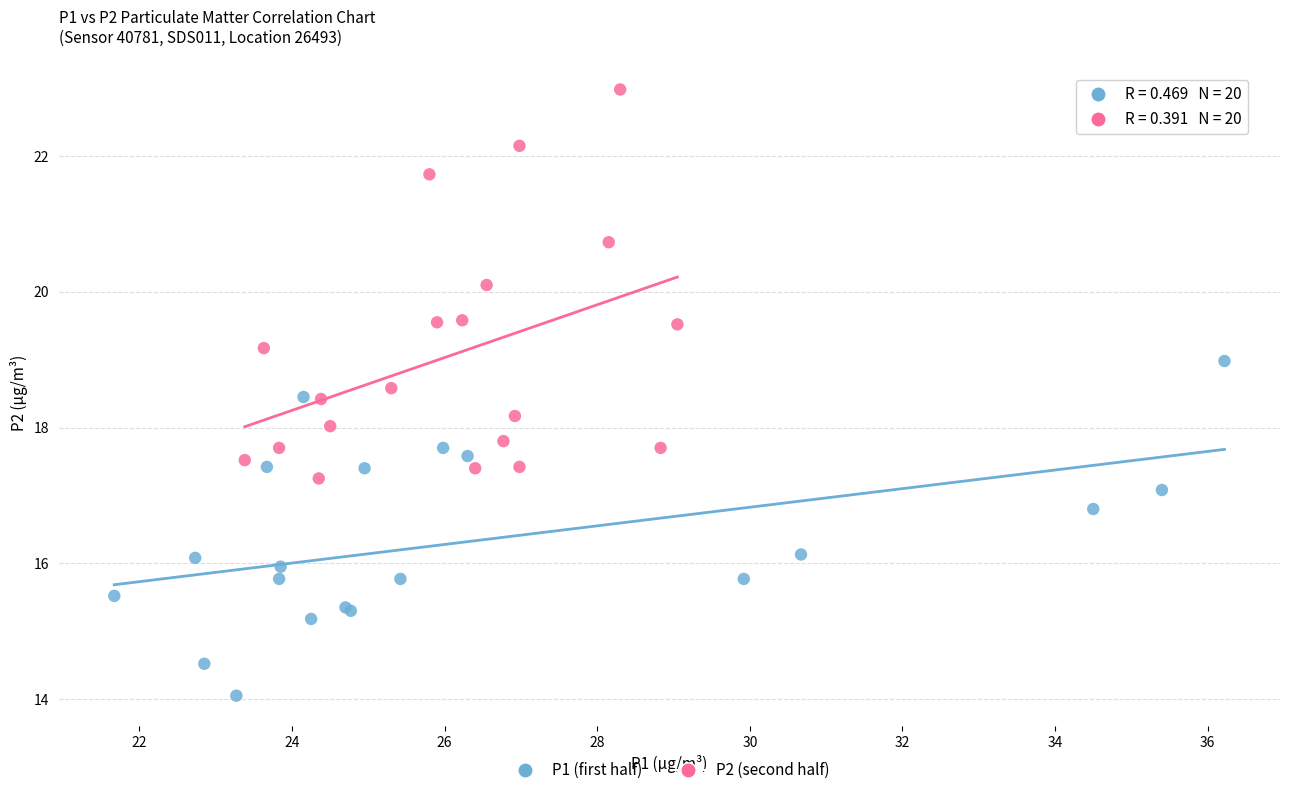

Which series contains the highest Y value?

P2 (second half)